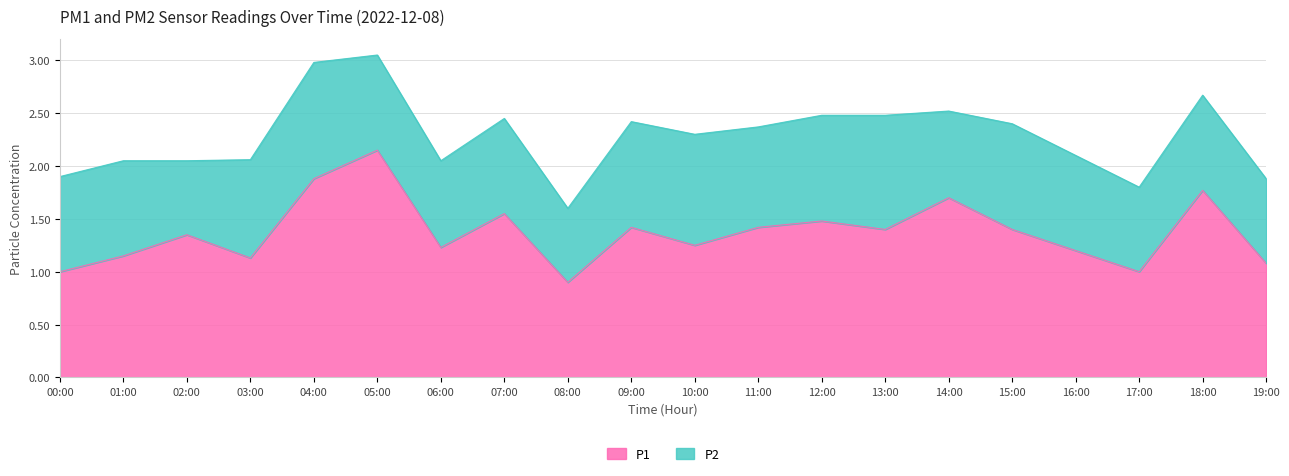

Reading left to right, list all the values displayed in this chart.

1.0	1.1	1.4	1.1	1.9	2.1	1.2	1.6	0.9	1.4	1.2	1.4	1.5	1.4	1.7	1.4	1.2	1.0	1.8	1.1